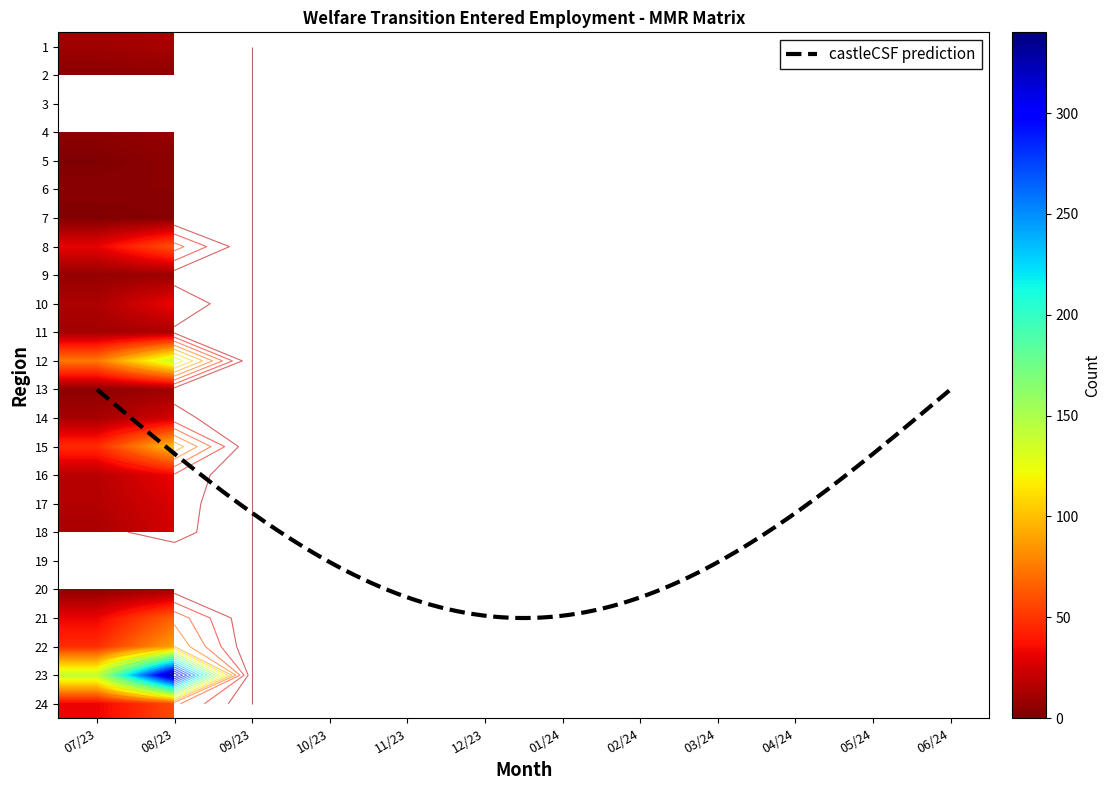

List the series in order of their peak value, lowest first.

3, 7, 6, 2, 5, 19, 4, 9, 13, 20, 1, 11, 14, 18, 17, 10, 16, 24, 8, 21, 22, 15, 12, 23